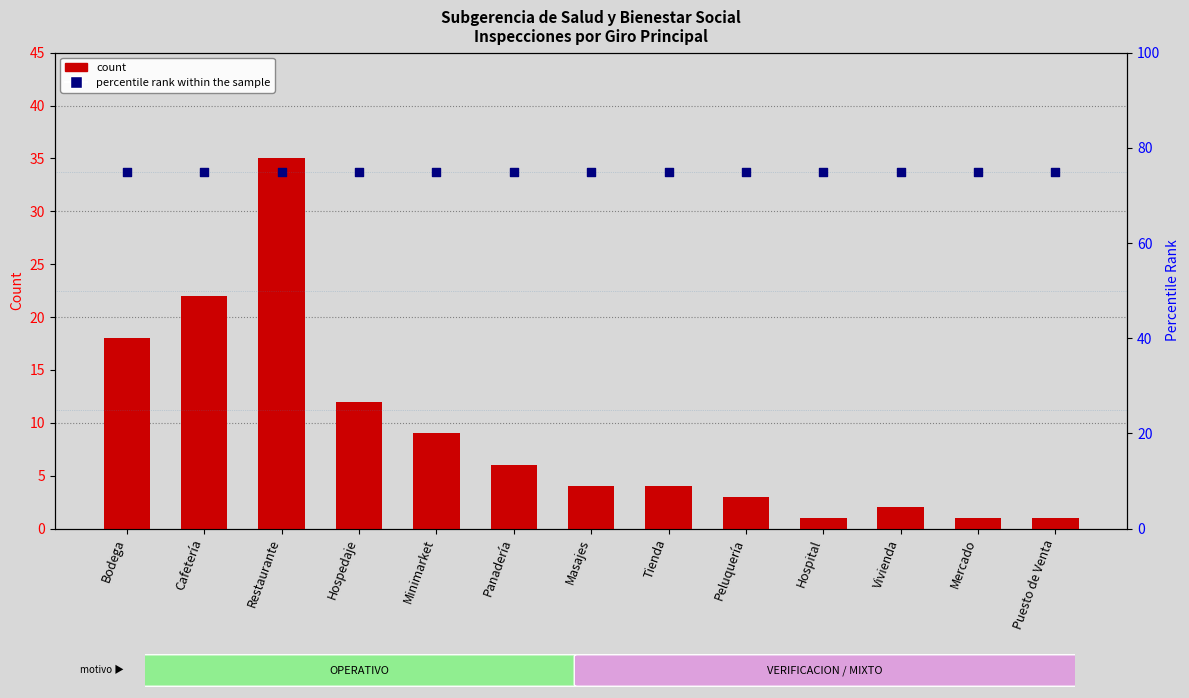

Which series contains the lowest Y value?

count